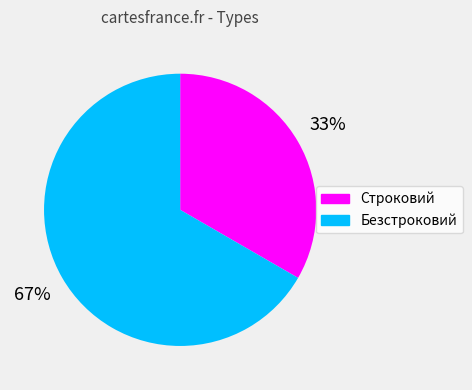

How many segments does this pie chart have?

2